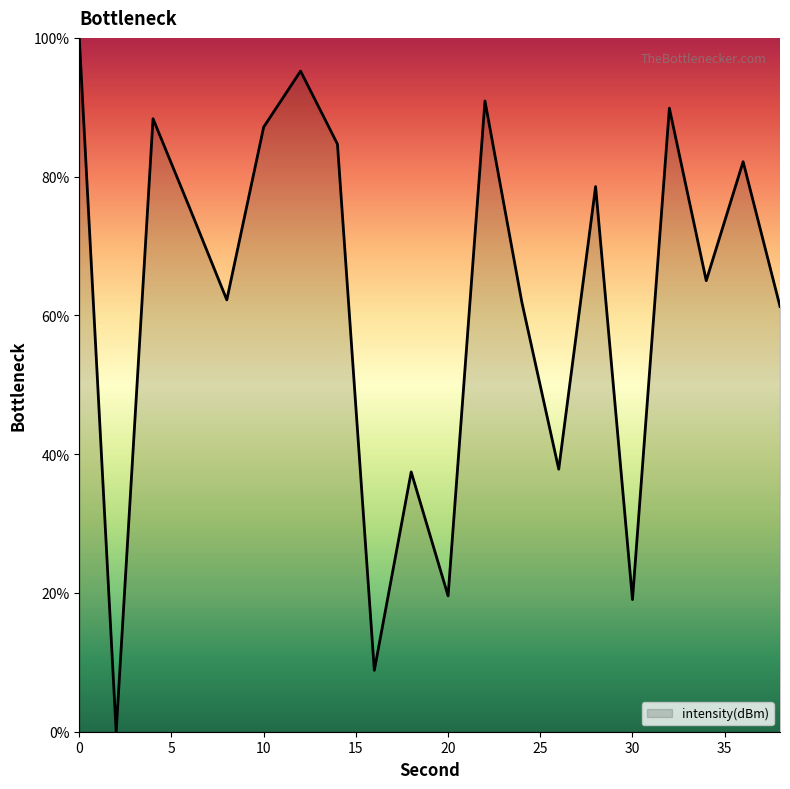

What is the difference between the maximum and minimum values?

100.0